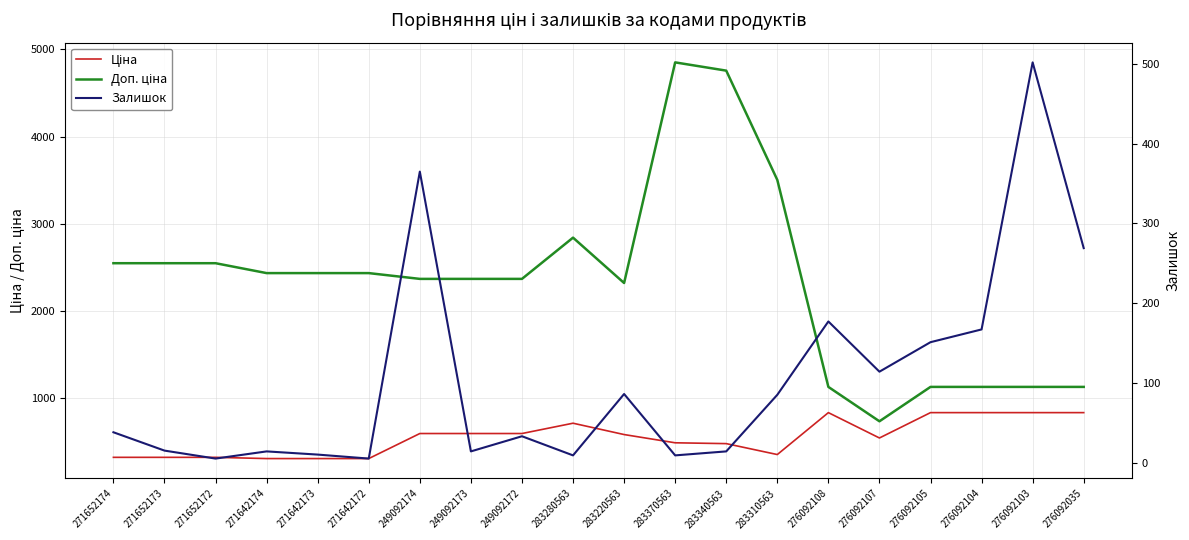

Reading left to right, list all the values displayed in this chart.

Ціна: 318.3	318.3	318.3	304.1	304.1	304.1	591.6	591.6	591.6	710.0	579.8	485.1	475.7	350.2	831.5	540.5	831.5	831.5	831.5	831.5
Доп. ціна: 2546.4	2546.4	2546.4	2432.8	2432.8	2432.8	2366.5	2366.5	2366.5	2839.8	2319.2	4851.4	4756.7	3502.5	1126.7	732.0	1126.7	1126.7	1126.7	1126.7
Залишок: 38.0	15.0	5.0	14.0	10.0	5.0	365.0	14.0	33.0	9.0	86.0	9.0	14.0	85.0	177.0	114.0	151.0	167.0	502.0	269.0